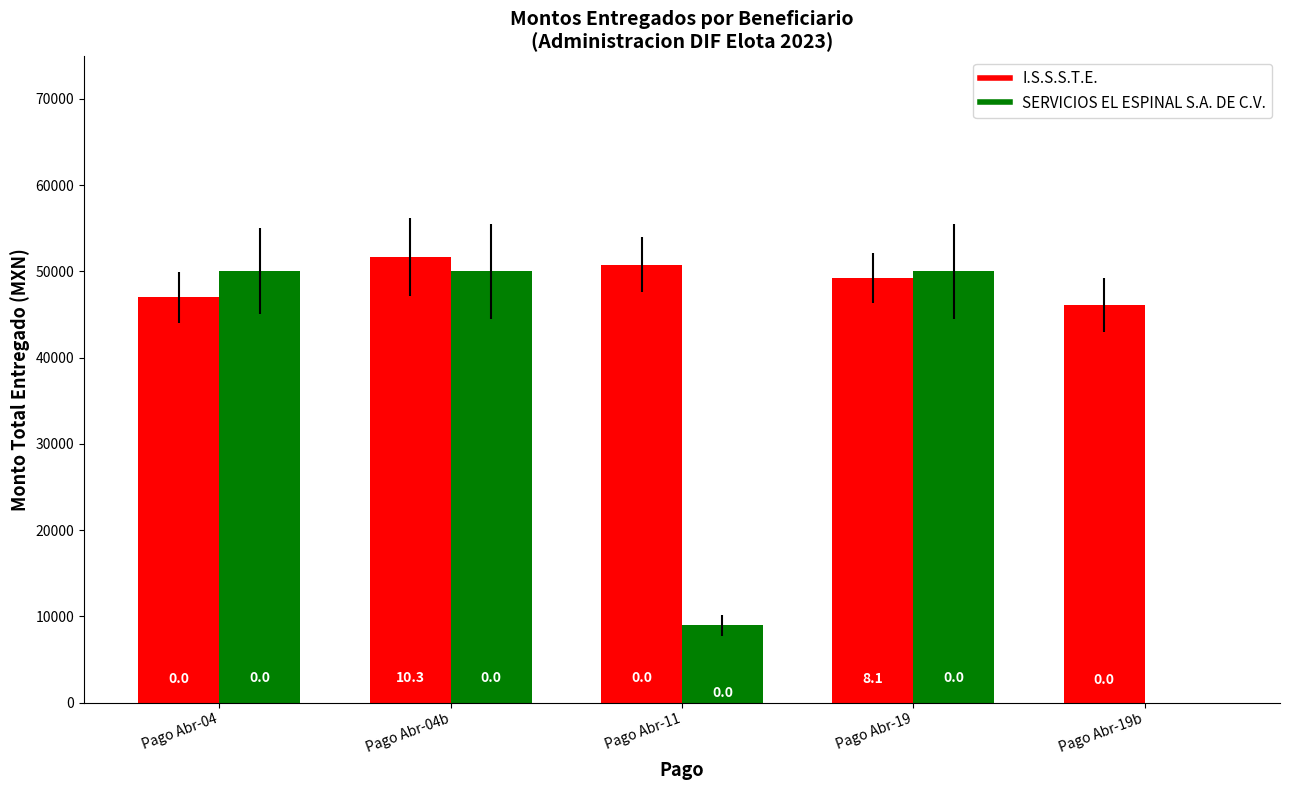

Reading right to left, extract all data points from this chart.

I.S.S.S.T.E.: 46089.1	49213.4	50769.3	51667.7	46977.2
SERVICIOS EL ESPINAL S.A. DE C.V.: 0.0	50000.0	8945.8	50000.0	50000.0